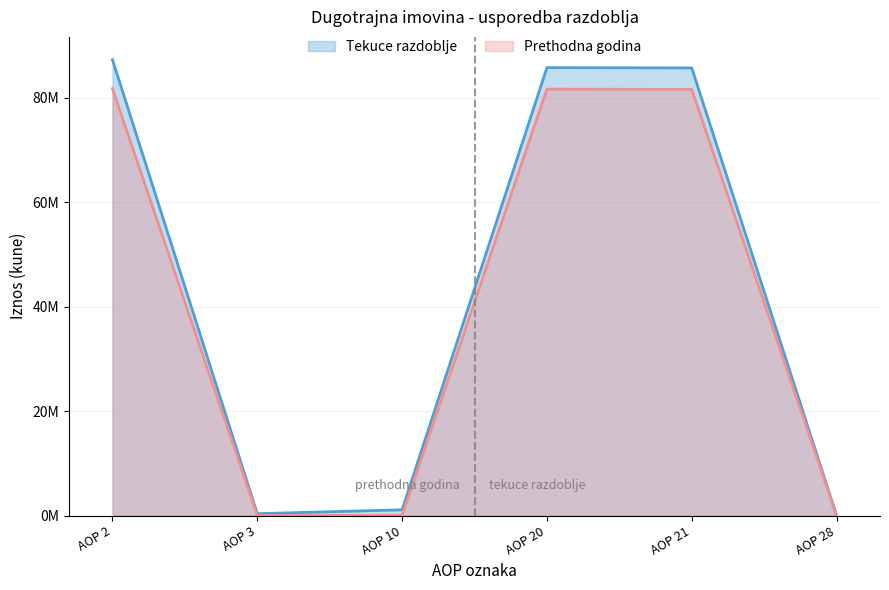

Rank the series by their average value, from lowest to highest.

Prethodna godina, Tekuce razdoblje